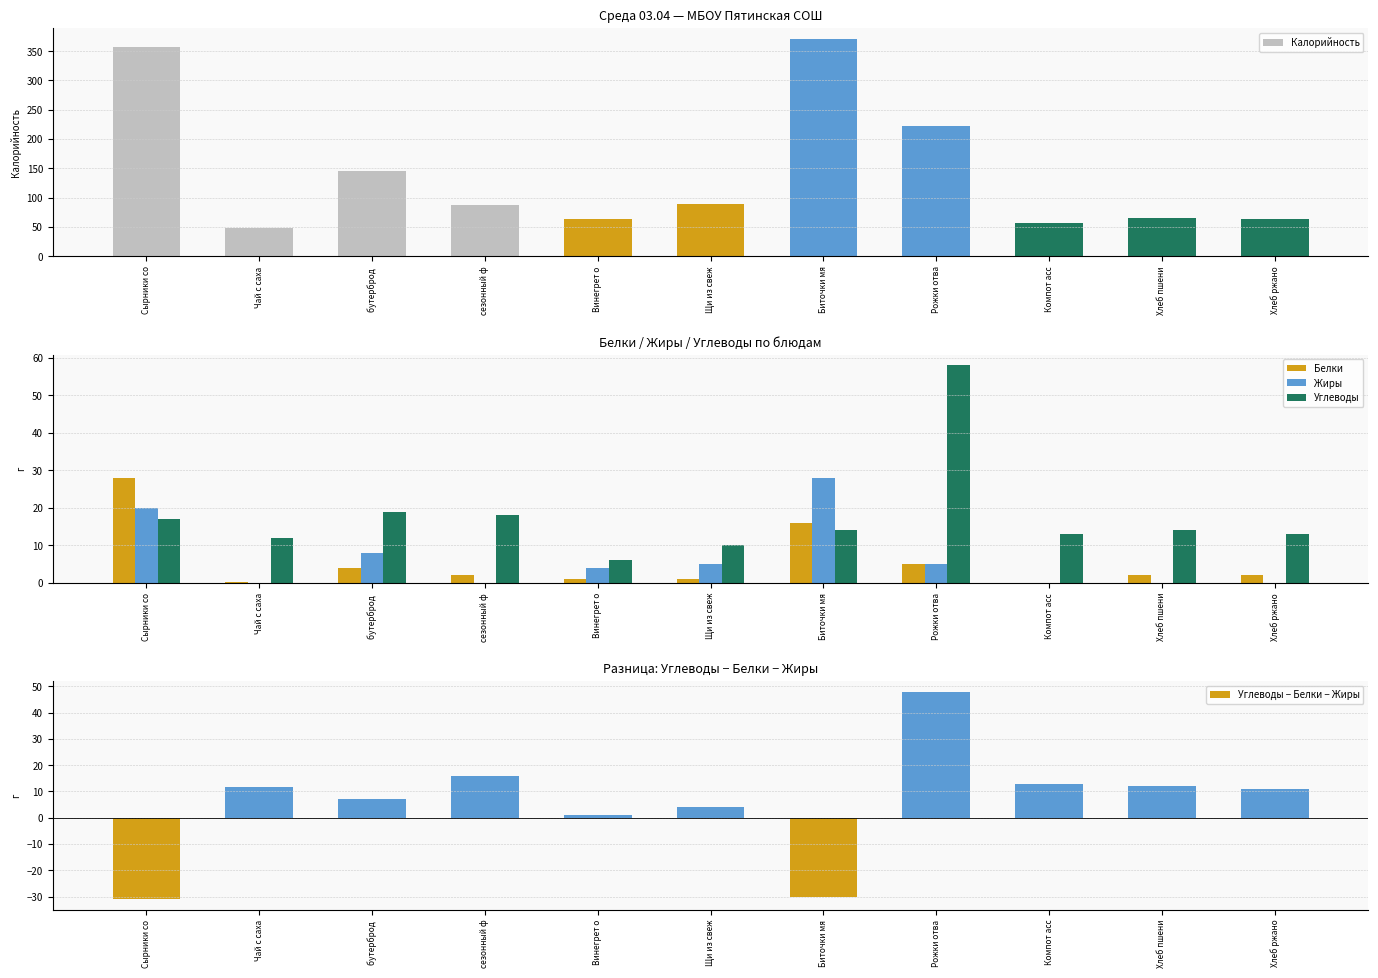

What are all the series names shown in the legend?

Калорийность, Белки, Жиры, Углеводы, Углеводы − Белки − Жиры